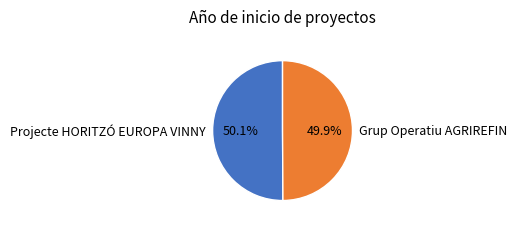

What percentage is the Grup Operatiu AGRIREFIN slice, to the nearest percent?

50%